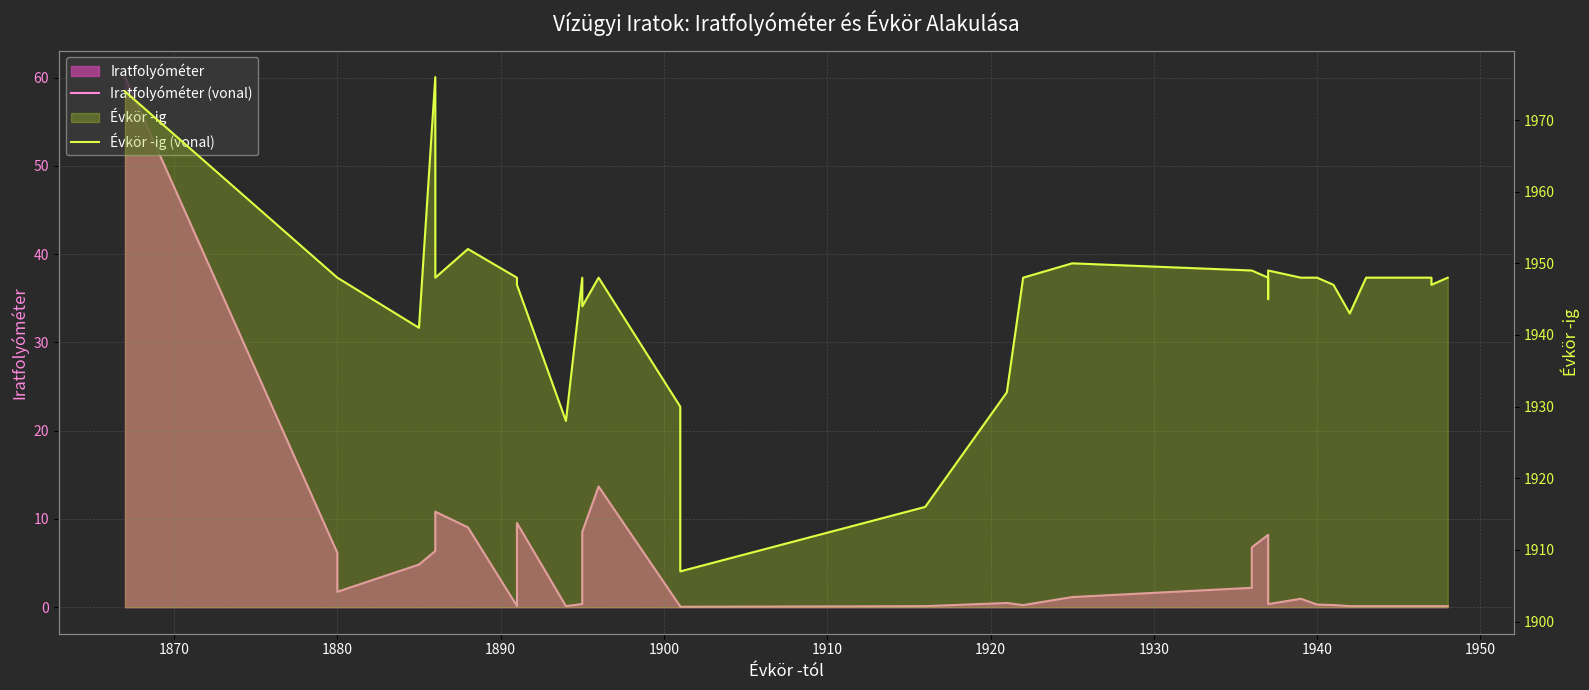

At how many categories does at least one series exceed 1550?

37